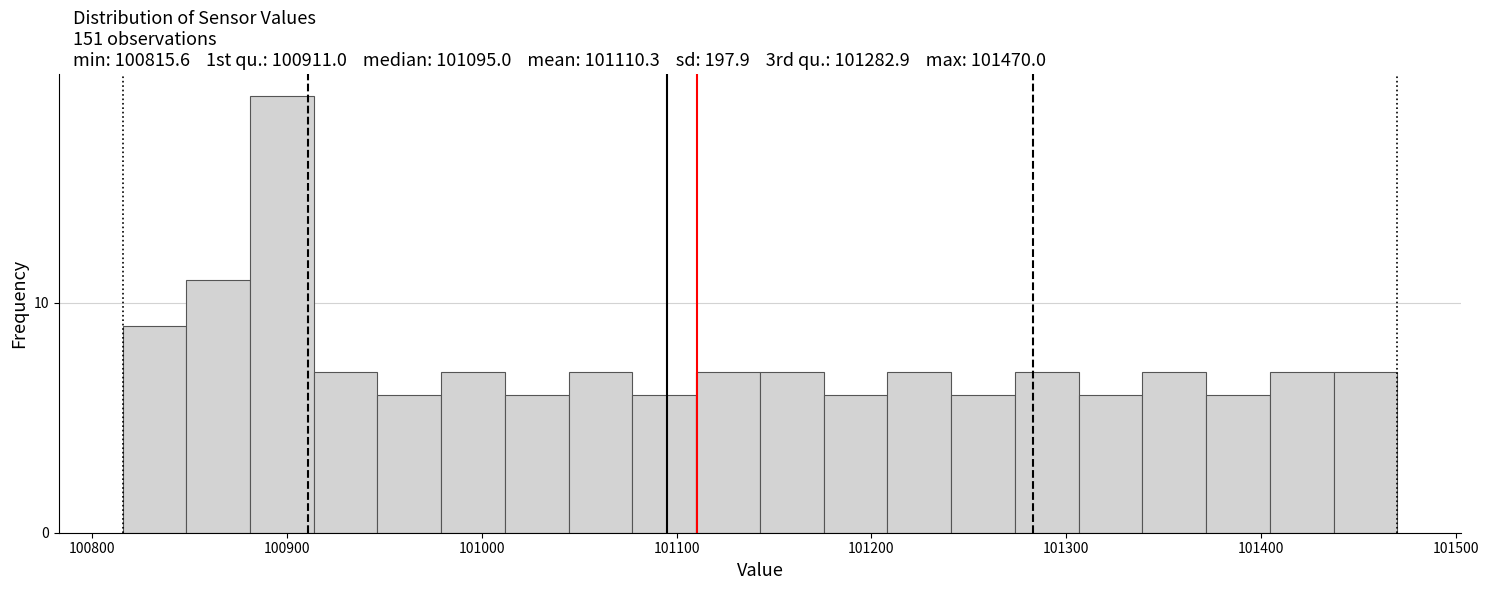

Read against the x-axis, roughly where is the centre of the tallest bar?

100900